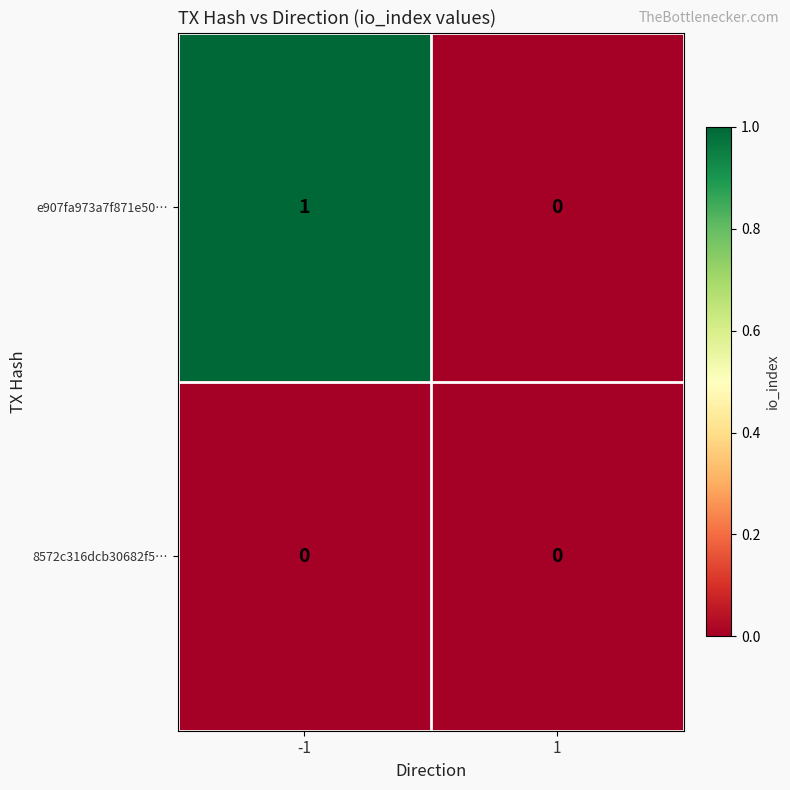

Rank the series at -1 from highest to lowest value.

e907fa973a7f871e50…, 8572c316dcb30682f5…